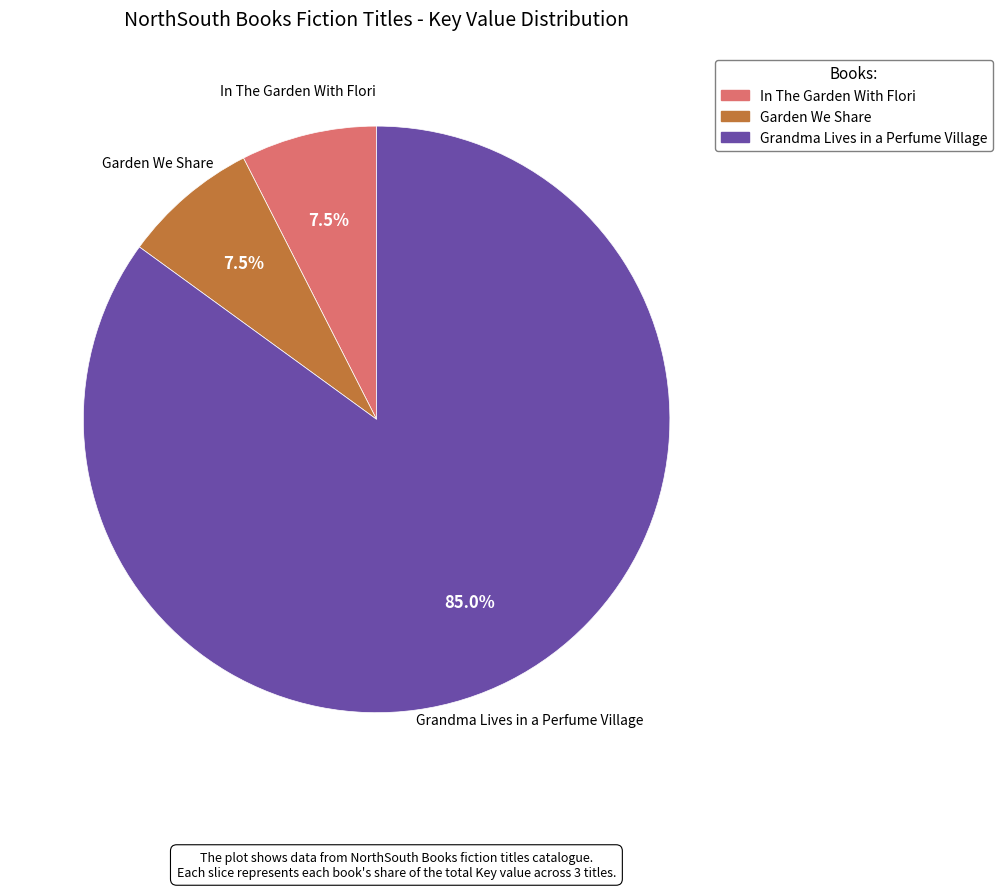

Do Garden We Share and Grandma Lives in a Perfume Village together represent more than half of the pie?

Yes